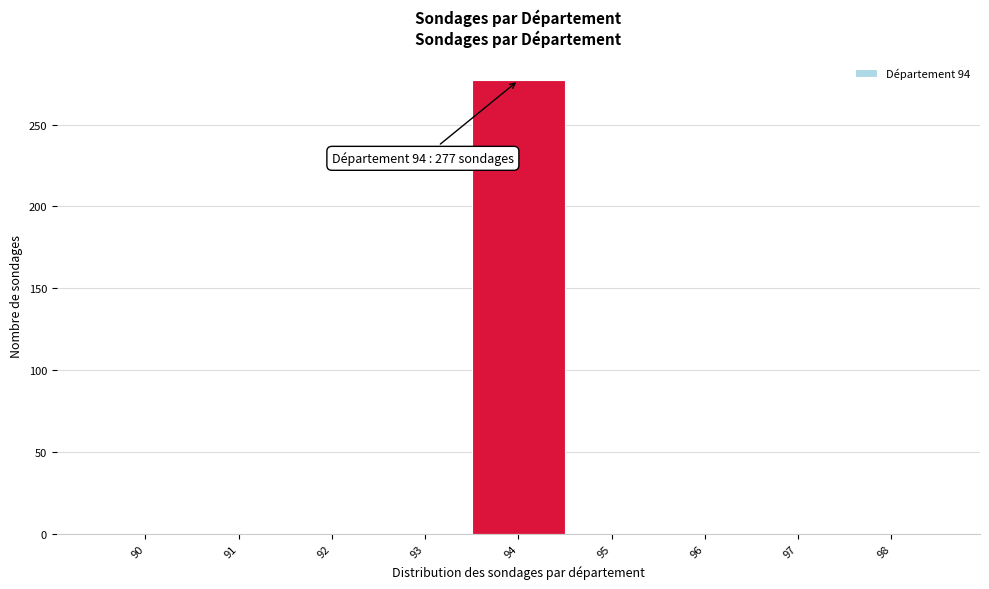

What is the change in value from 92 to 94?

+277